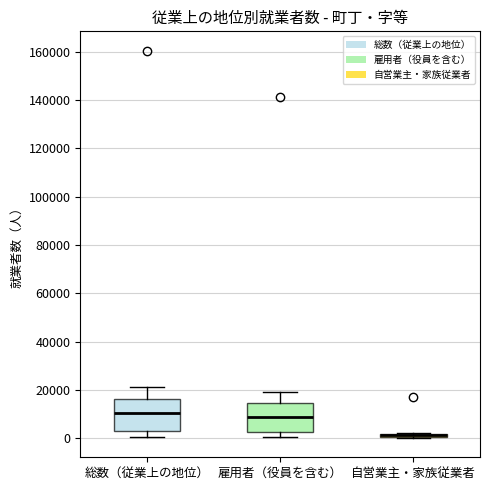

Where does the lower whisker of the box for 雇用者（役員を含む） end on the y-axis? The values are not printed on the chart, so give them approximately, as read against the axis.

0